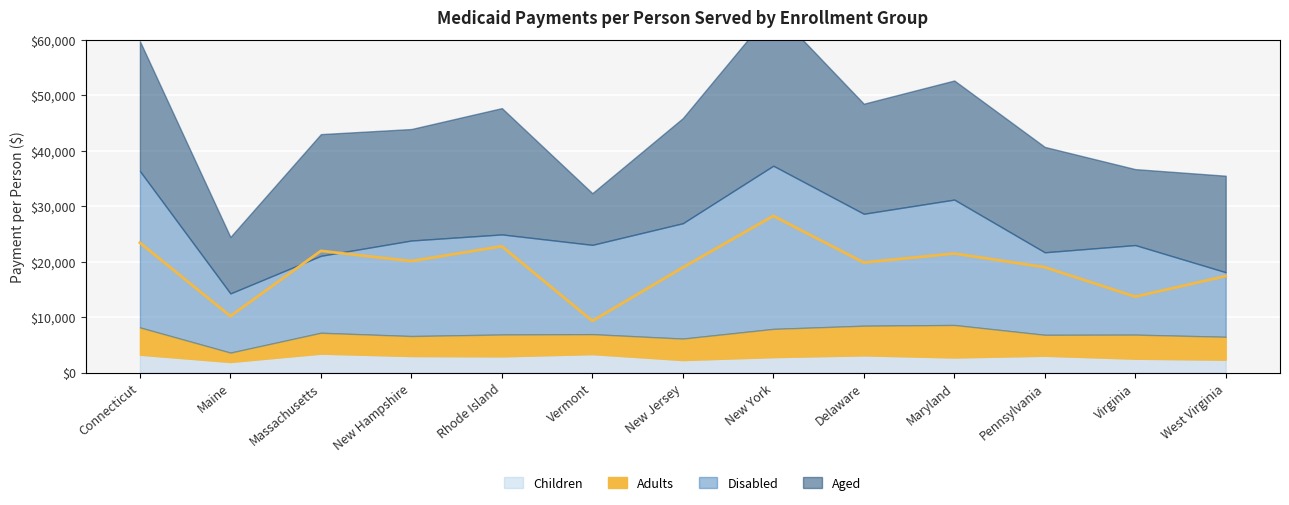

At which category does the data reach its first local valley?

Maine